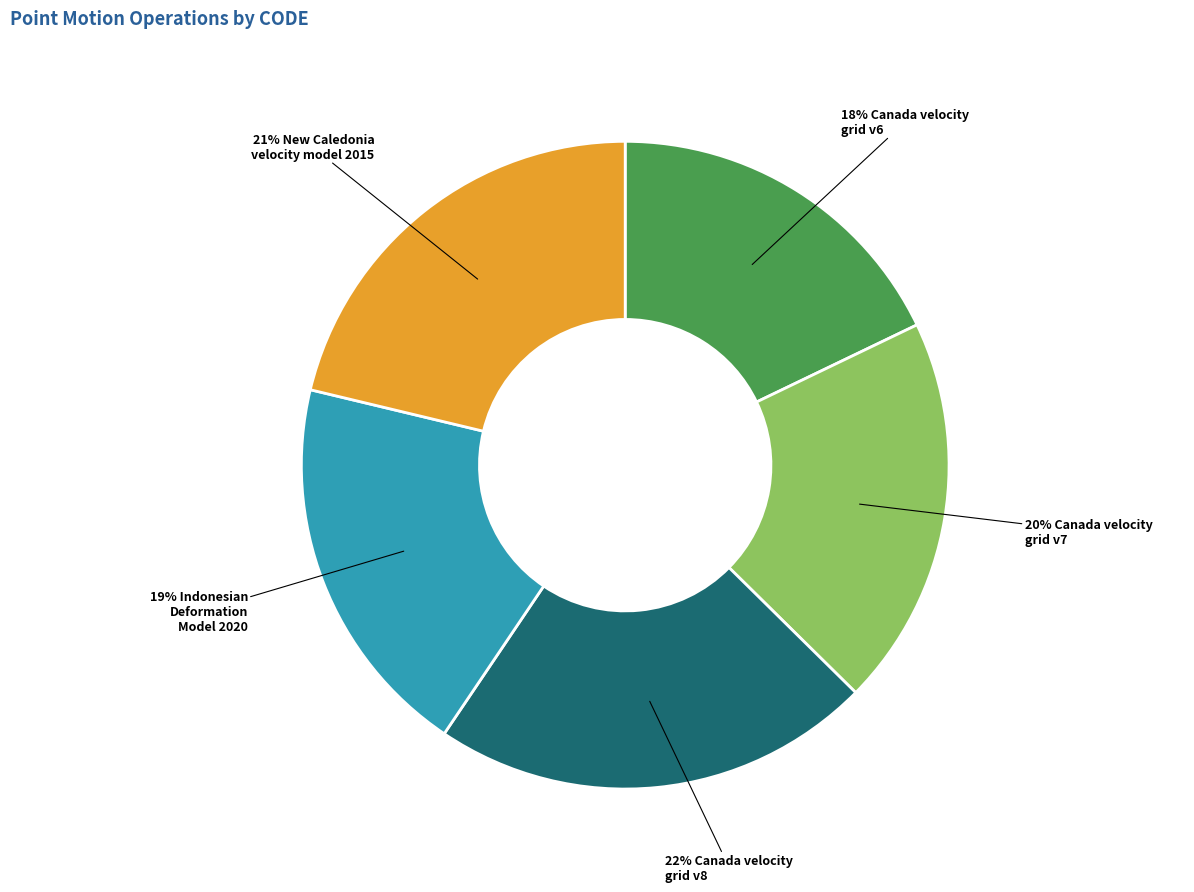

Is there a majority slice in this chart?

No